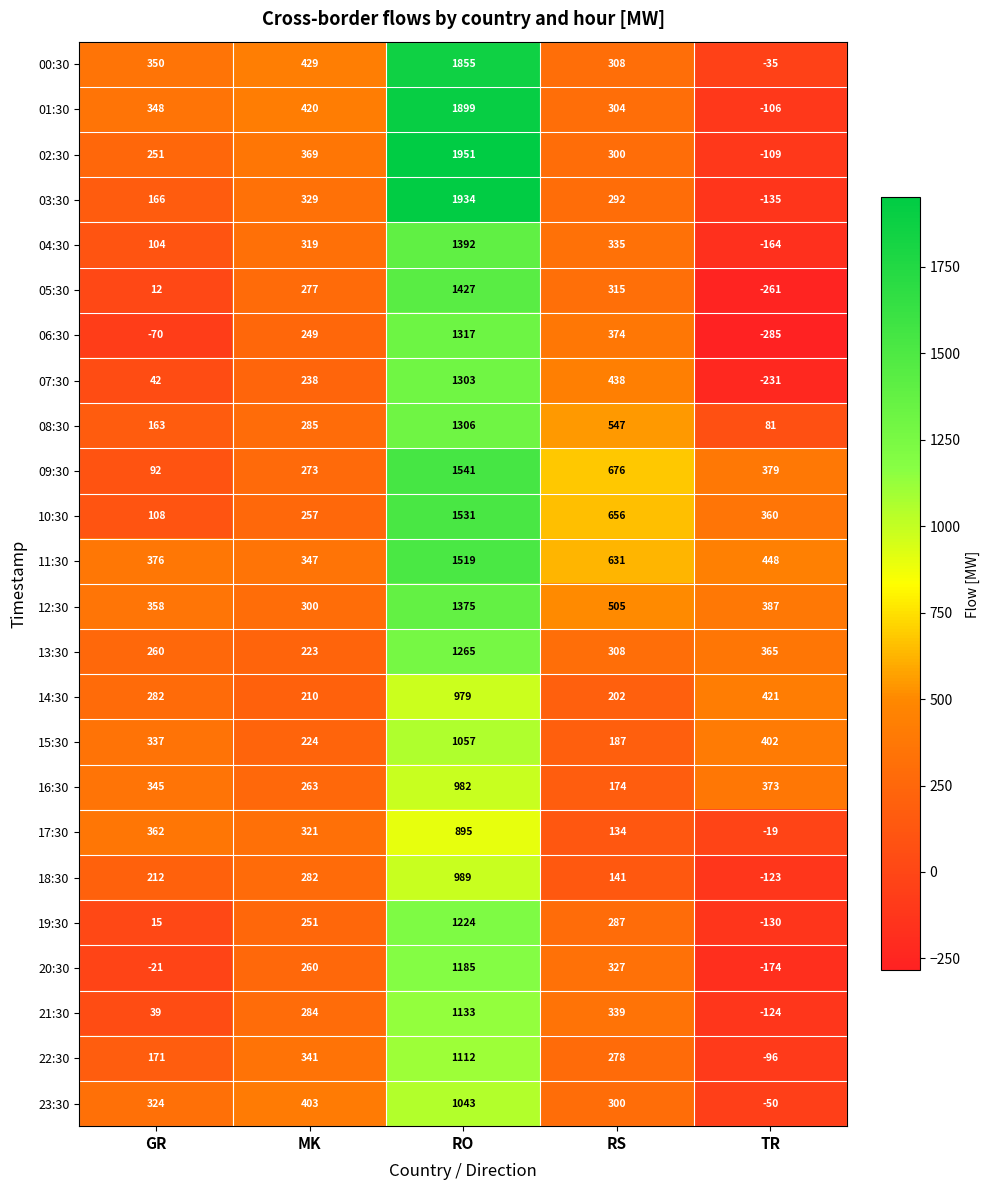

List the series in order of their peak value, lowest first.

17:30, 14:30, 16:30, 18:30, 23:30, 15:30, 22:30, 21:30, 20:30, 19:30, 13:30, 07:30, 08:30, 06:30, 12:30, 04:30, 05:30, 11:30, 10:30, 09:30, 00:30, 01:30, 03:30, 02:30